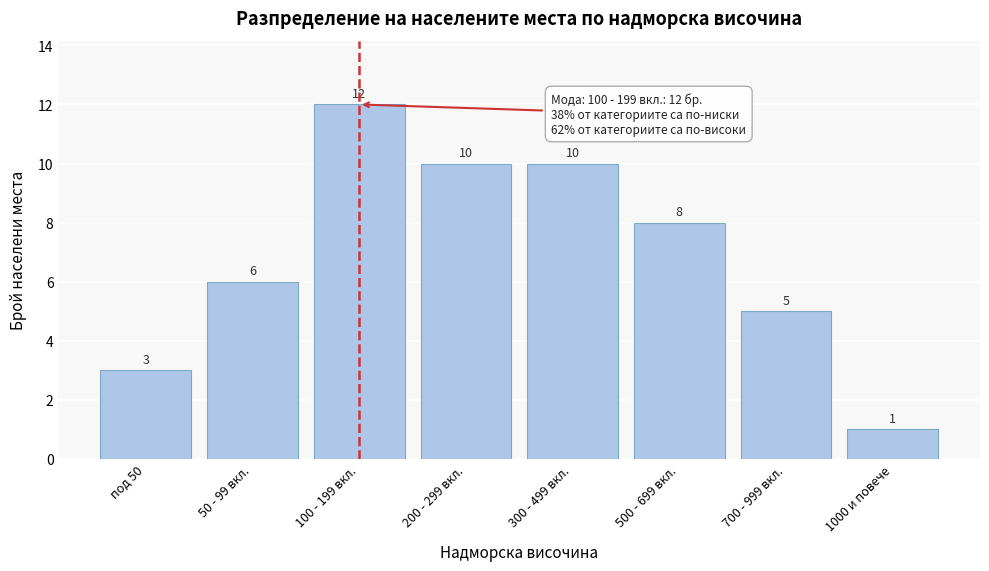

Reading left to right, extract all data points from this chart.

под 50=3	50 - 99 вкл.=6	100 - 199 вкл.=12	200 - 299 вкл.=10	300 - 499 вкл.=10	500 - 699 вкл.=8	700 - 999 вкл.=5	1000 и повече=1